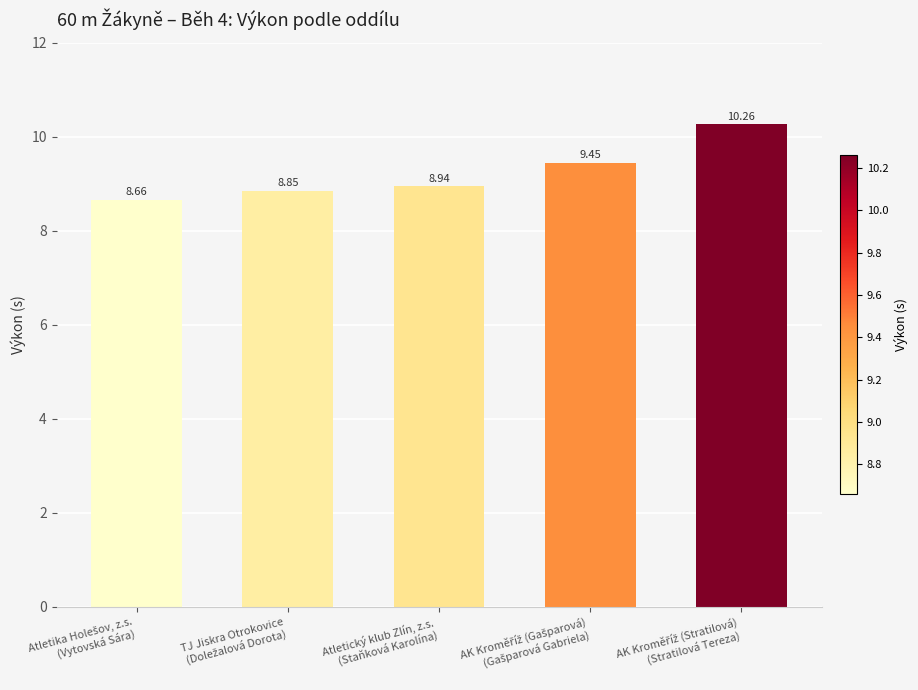

What is the sum of all values?

46.2